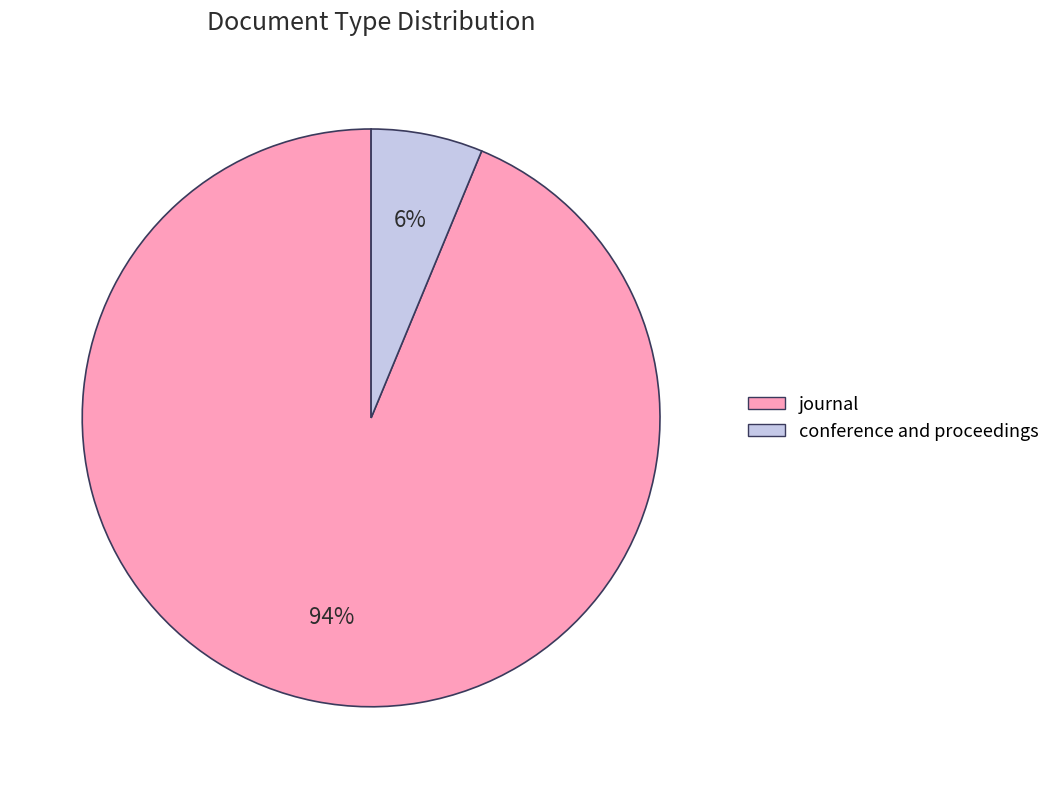

Between conference and proceedings and journal, which is larger?

journal